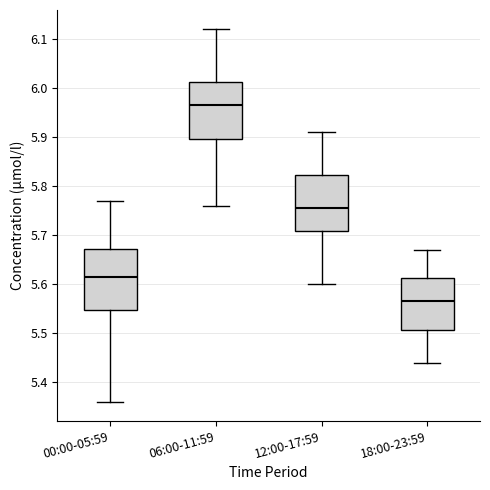

Reading left to right, transcribe this box plot: for each box, give where its median line is, the range the box spans, and where its two whiskers end, as read against the y-axis. The values are not printed on the chart, so give them approximately, as read against the axis.

00:00-05:59: median 5.62, box 5.55 to 5.67, whiskers 5.36 to 5.77
06:00-11:59: median 5.97, box 5.90 to 6.01, whiskers 5.76 to 6.12
12:00-17:59: median 5.76, box 5.71 to 5.82, whiskers 5.60 to 5.91
18:00-23:59: median 5.57, box 5.51 to 5.61, whiskers 5.44 to 5.67